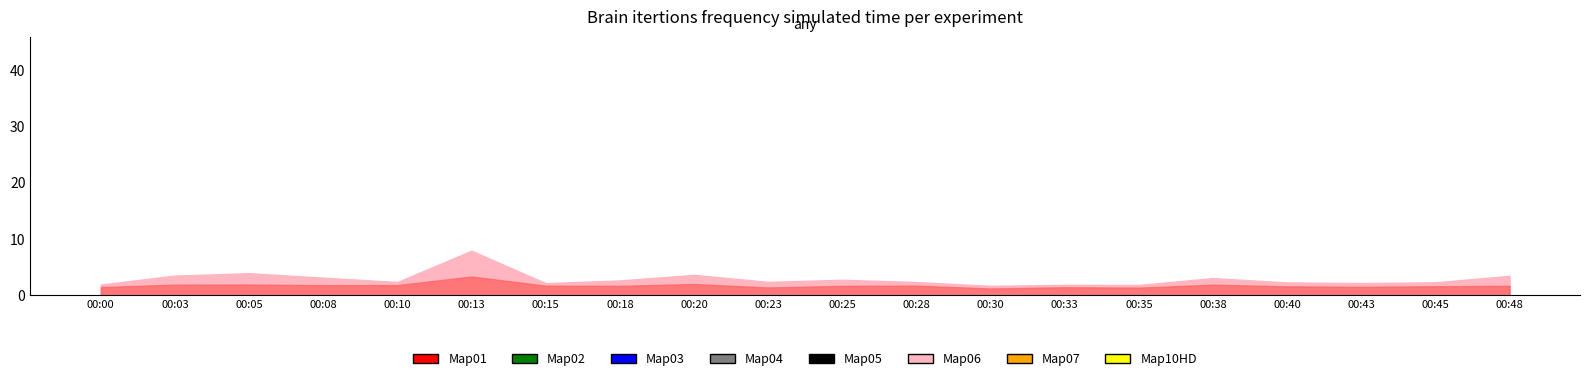

Does the chart display data point markers on the line(s)?

No